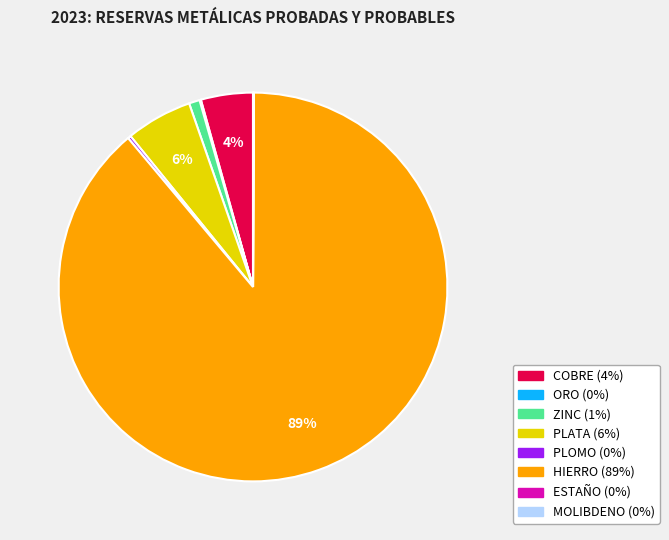

Does any single category account for the majority?

Yes